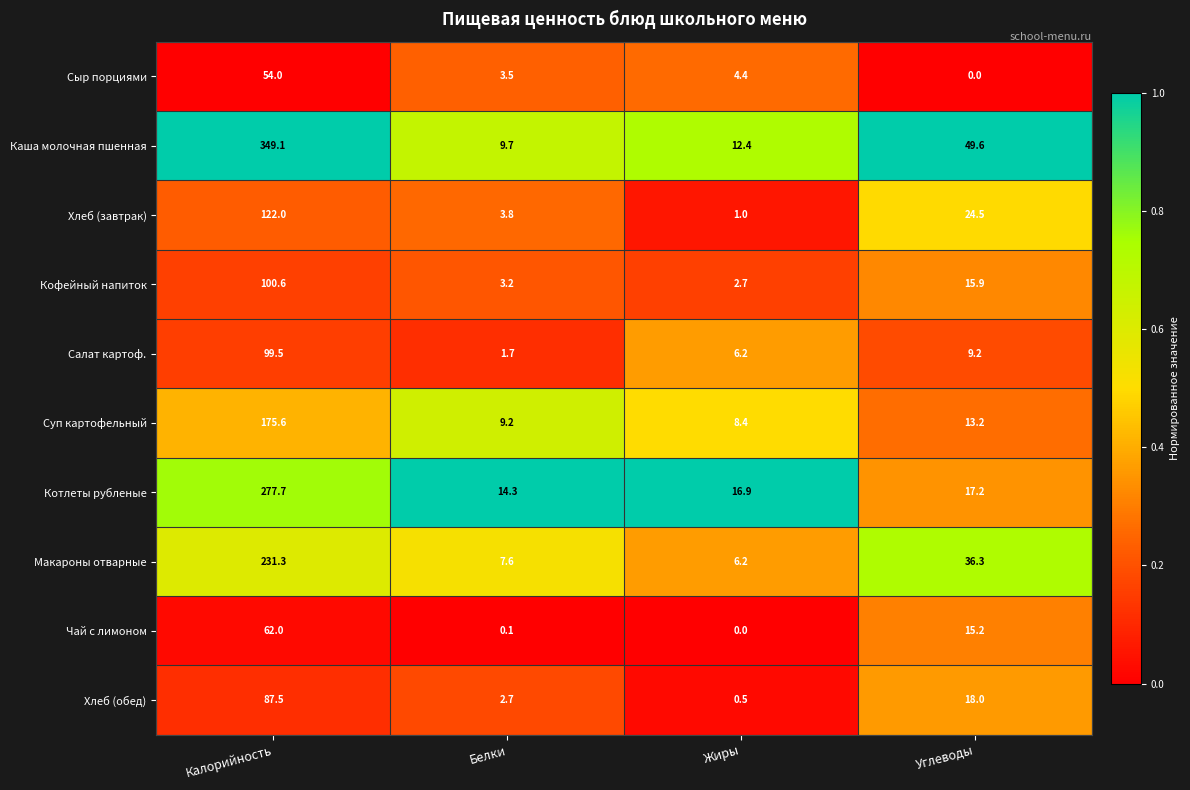

True or false: Чай с лимоном has a value of 62.0 at Калорийность.

True